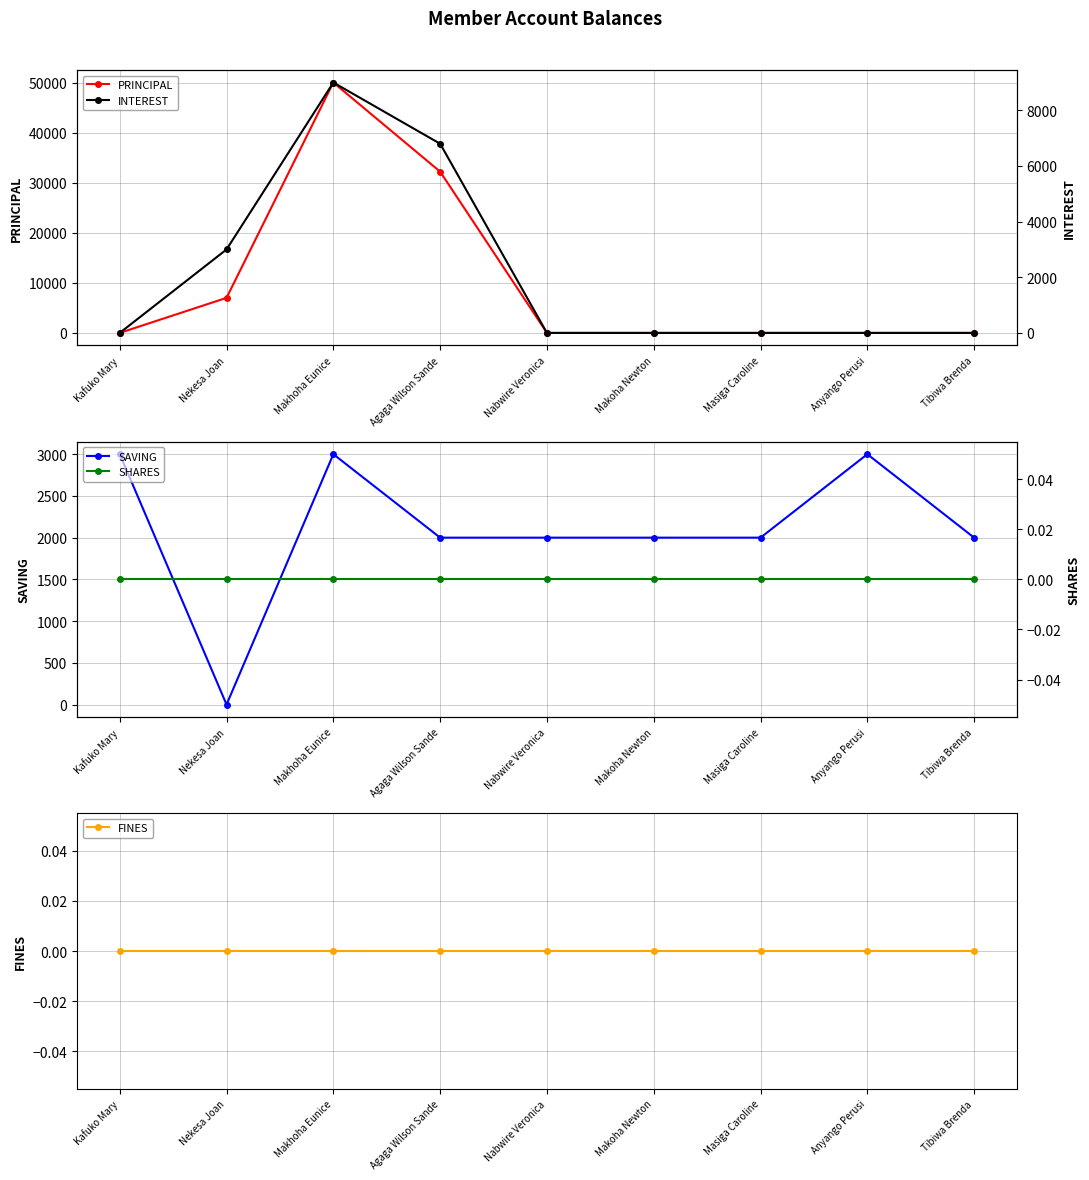

How many lines are shown in the chart?

5